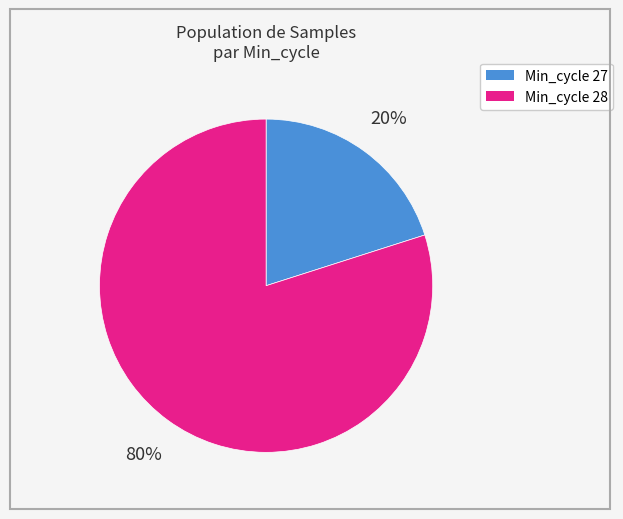

To the nearest percent, what is the average slice percentage?

50%